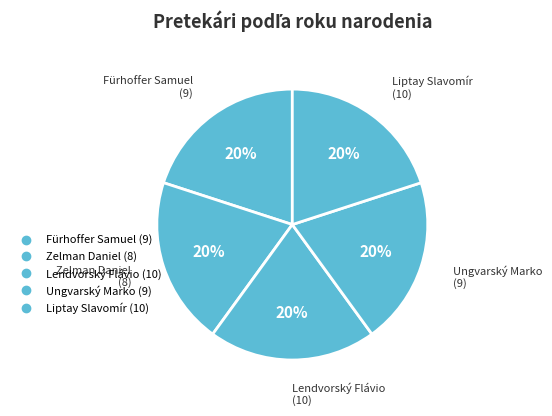

True or false: Liptay Slavomír accounts for 22% of the total.

True